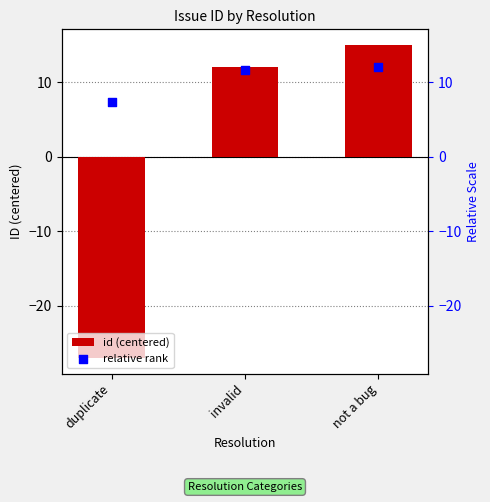

What are all the series names shown in the legend?

id (centered), relative rank